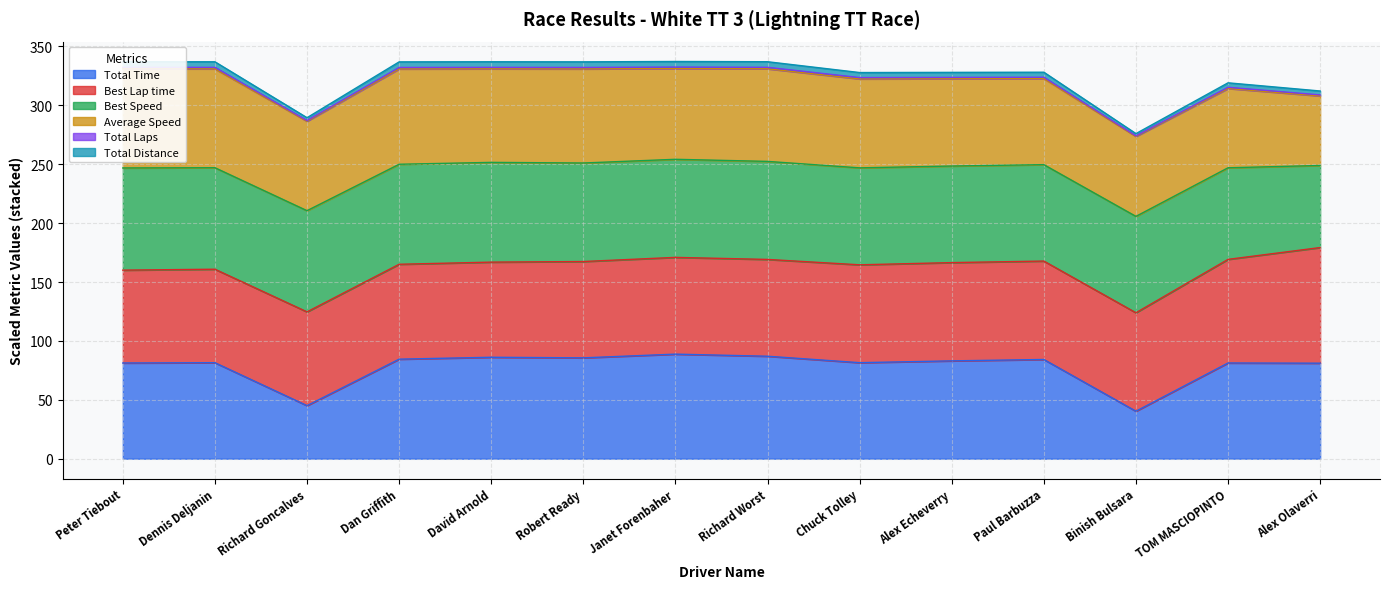

The Total Time series shows 81.1 at Alex Olaverri. True or false?

True